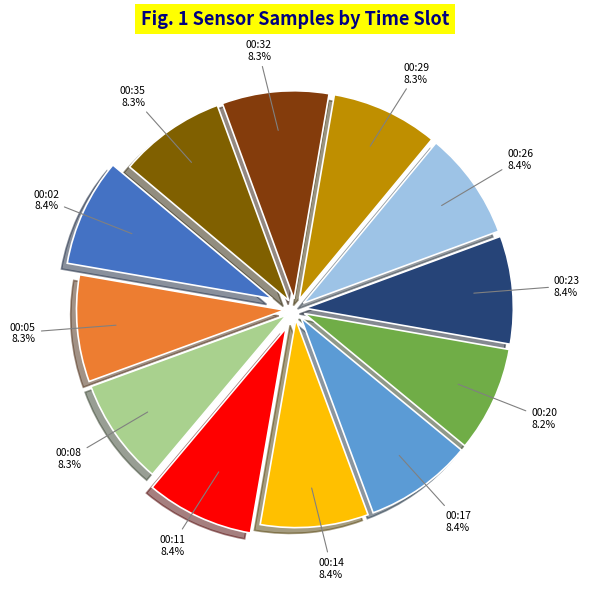

Which category has the smallest portion of the pie?

00:20